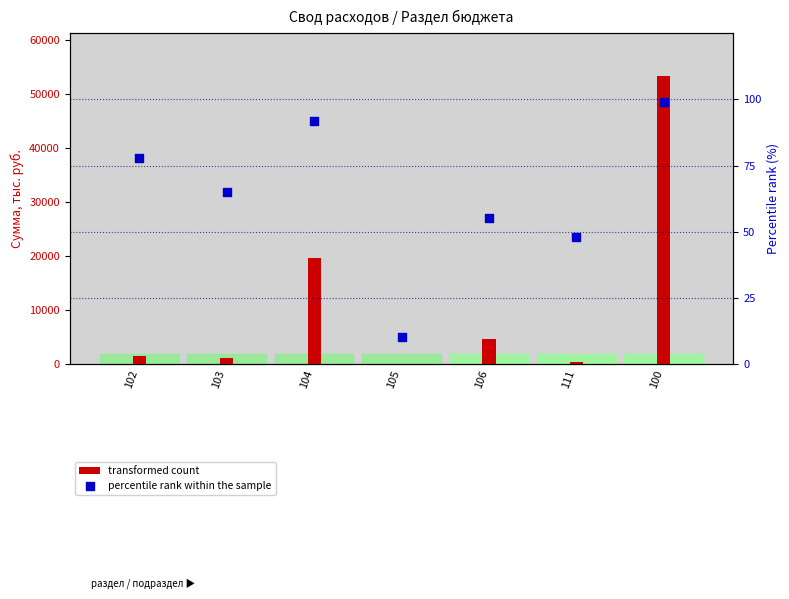

Which series has the widest spread of Y values?

transformed count